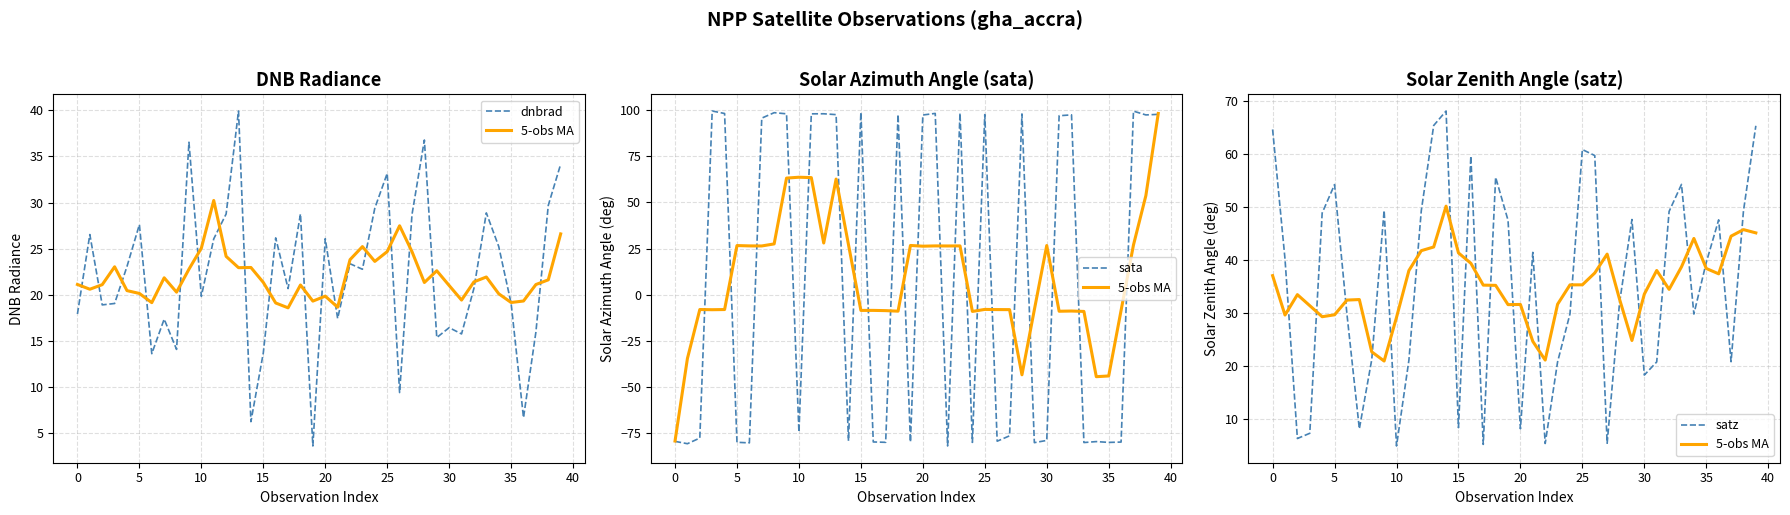

Rank the series at 22 from highest to lowest value.

dnbrad, 5-obs MA, satz, sata